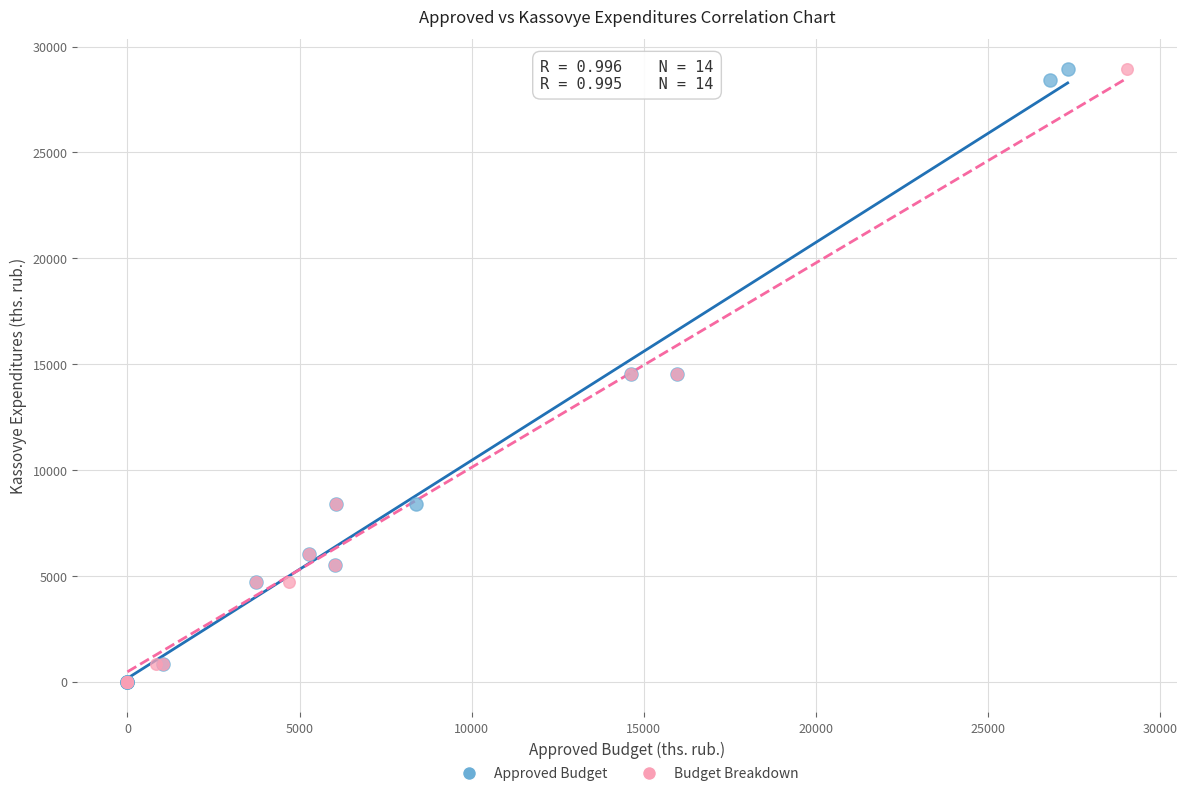

What are all the series names shown in the legend?

Approved Budget, Budget Breakdown